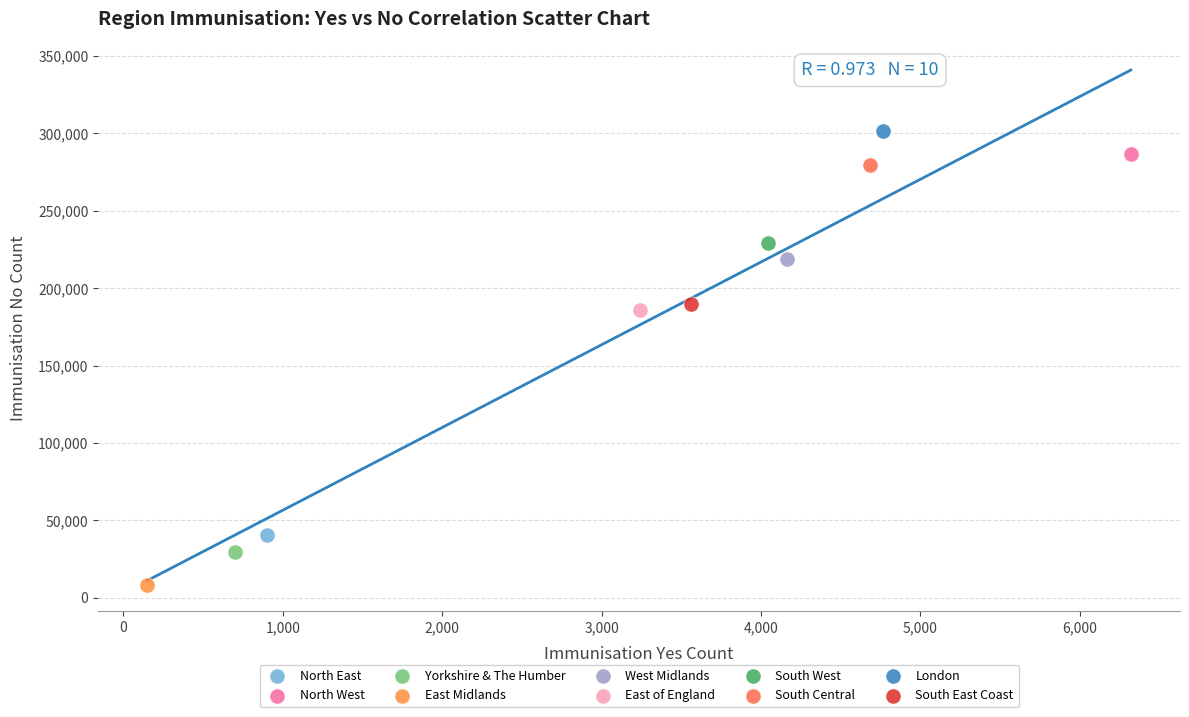

What are all the series names shown in the legend?

North East, North West, Yorkshire & The Humber, East Midlands, West Midlands, East of England, South West, South Central, London, South East Coast